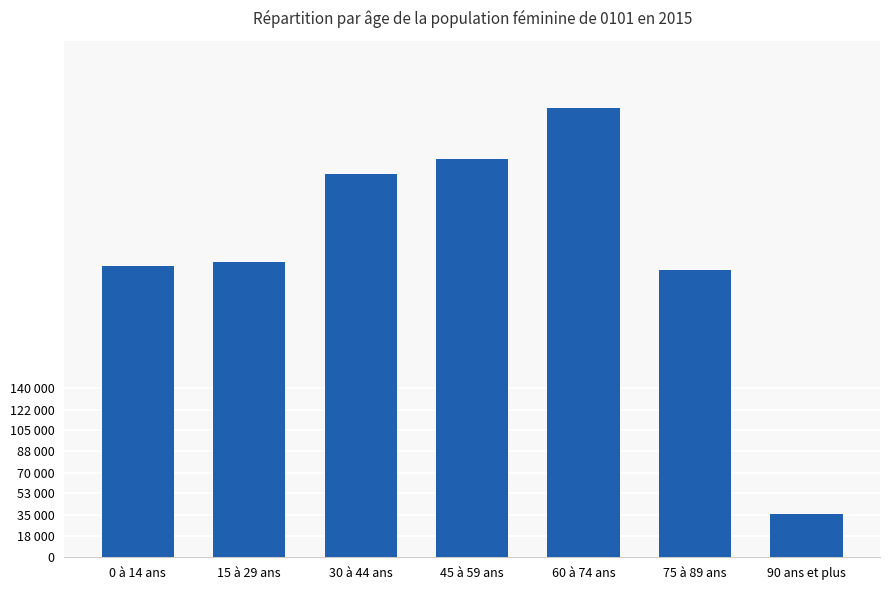

List the labels in order of value, smallest first.

90 ans et plus, 75 à 89 ans, 0 à 14 ans, 15 à 29 ans, 30 à 44 ans, 45 à 59 ans, 60 à 74 ans